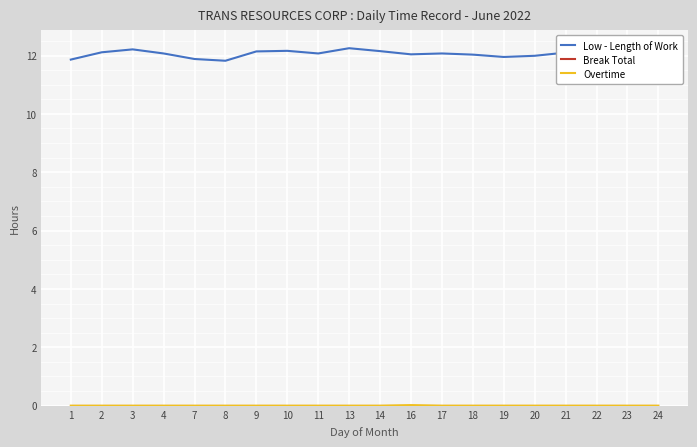

At which label does Break Total reach its peak?

1